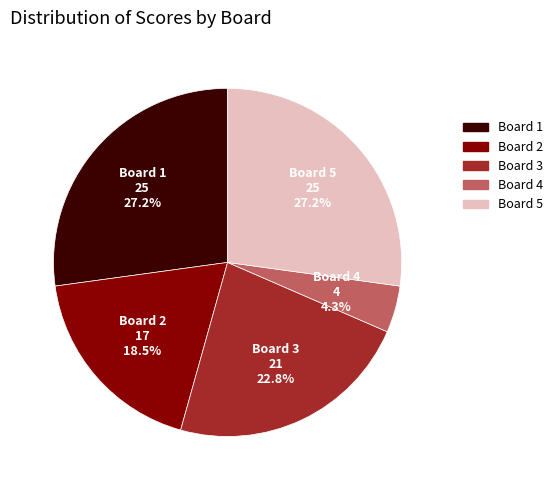

Does any single category account for the majority?

No